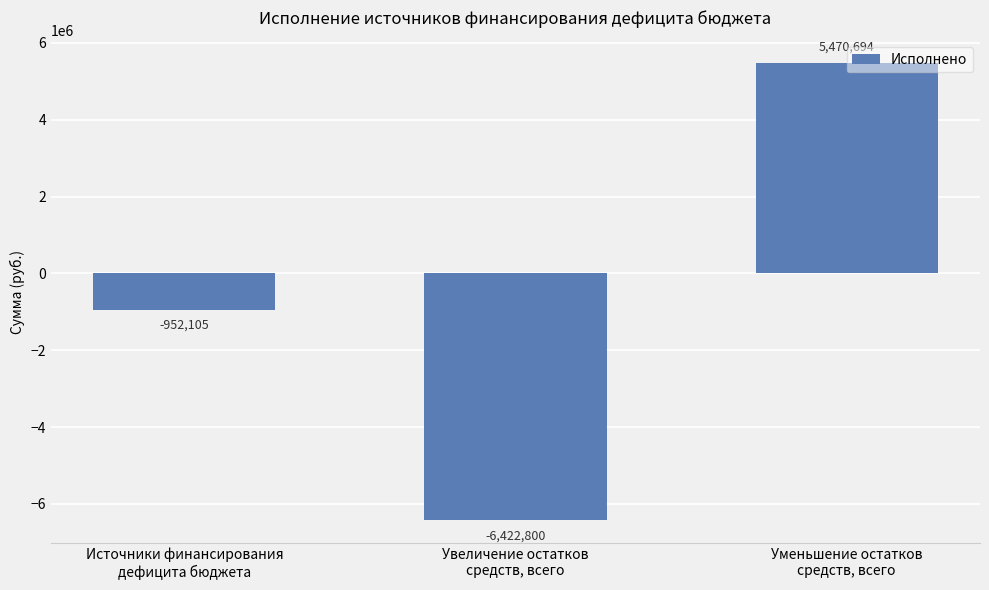

Rank the categories by value from highest to lowest.

Уменьшение остатков
средств, всего, Источники финансирования
дефицита бюджета, Увеличение остатков
средств, всего